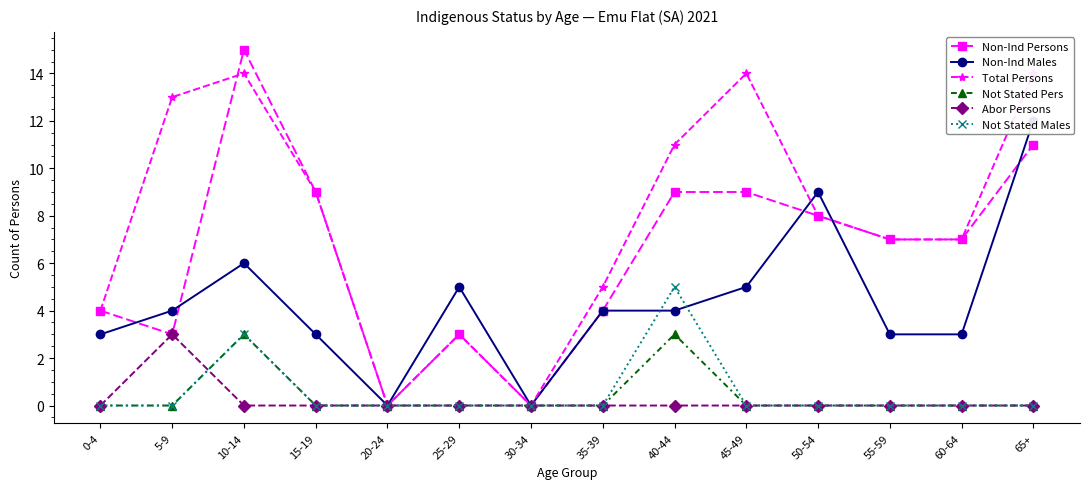

Reading left to right, transcribe all the data shown in this chart.

Non-Ind Persons: 4	3	15	9	0	3	0	4	9	9	8	7	7	11
Non-Ind Males: 3	4	6	3	0	5	0	4	4	5	9	3	3	12
Total Persons: 4	13	14	9	0	3	0	5	11	14	8	7	7	14
Not Stated Pers: 0	0	3	0	0	0	0	0	3	0	0	0	0	0
Abor Persons: 0	3	0	0	0	0	0	0	0	0	0	0	0	0
Not Stated Males: 0	0	3	0	0	0	0	0	5	0	0	0	0	0